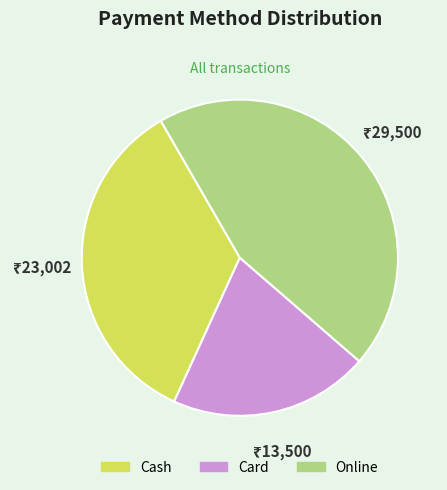

Combined, do Cash and Card account for over 50%?

Yes